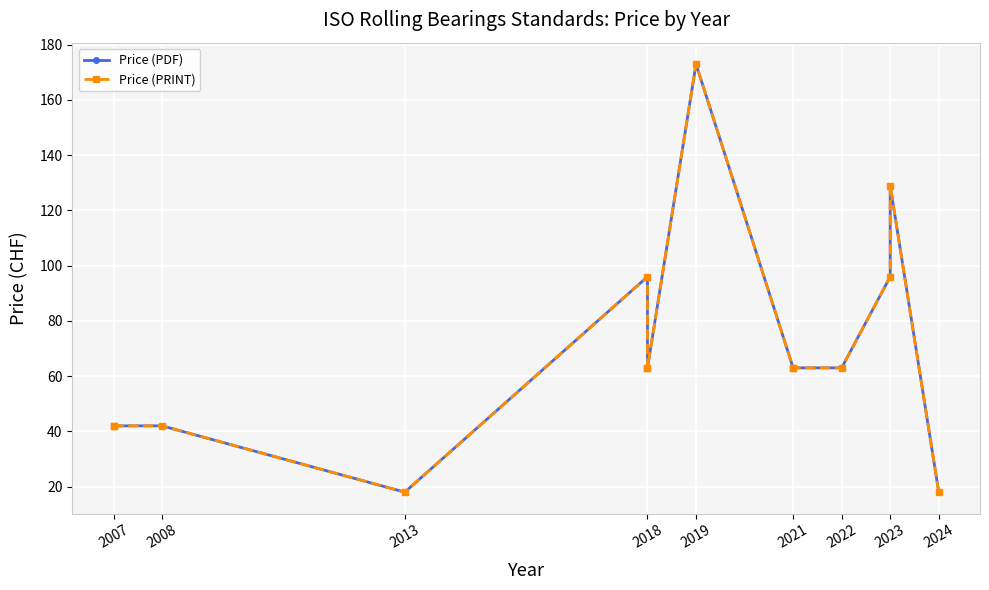

How many lines are shown in the chart?

2